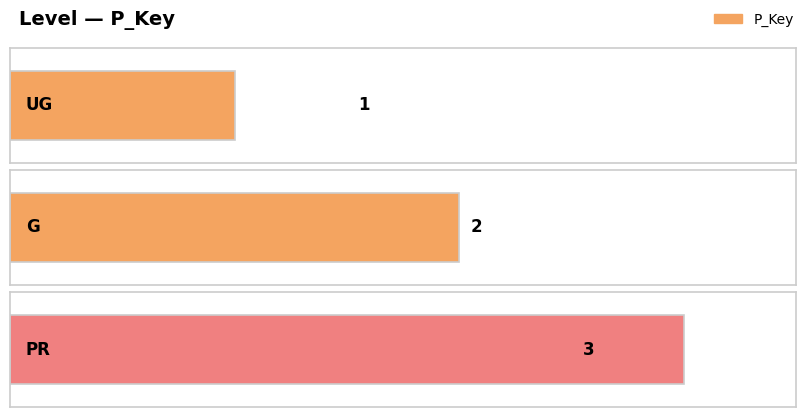

Which has a higher value, PR or UG?

PR